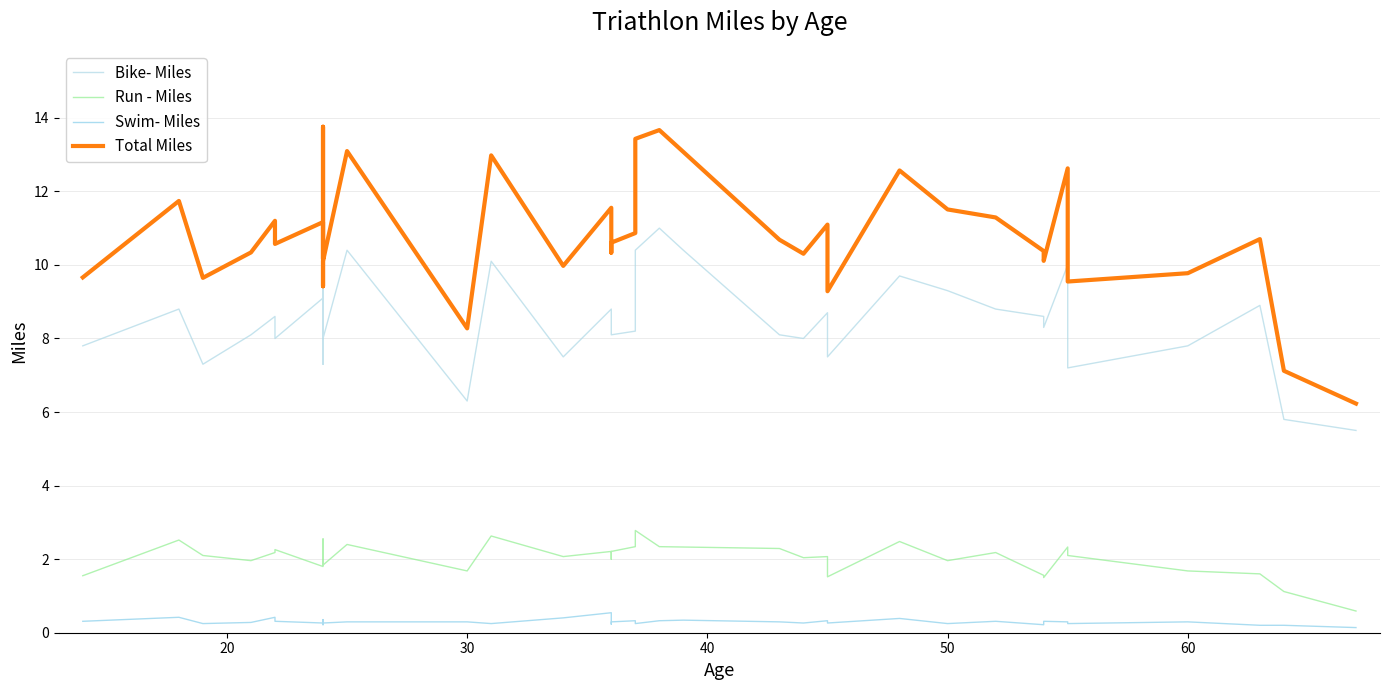

Is it true that Total Miles equals 13.1 at 30?

False